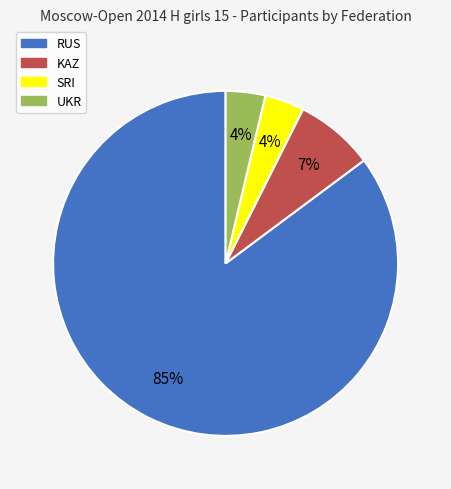

What is the largest slice in the pie chart?

RUS